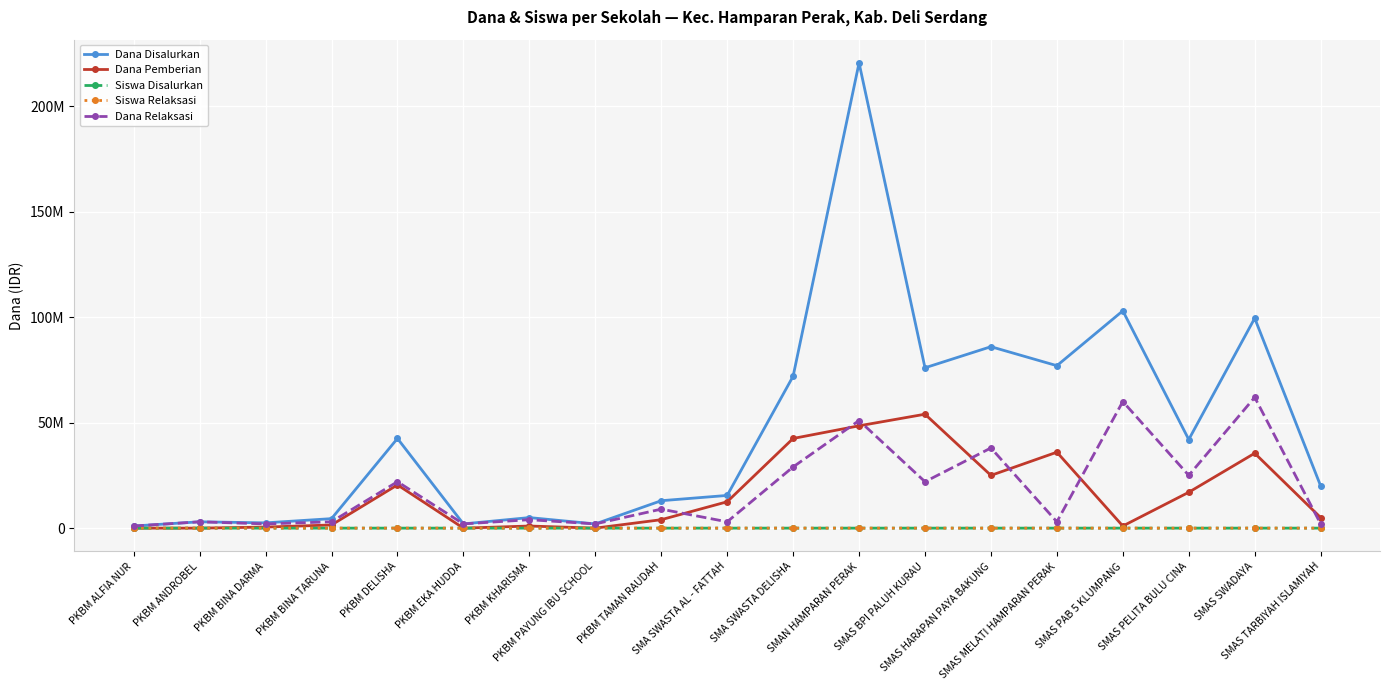

At which category is the sum across all series the highest?

SMAN HAMPARAN PERAK